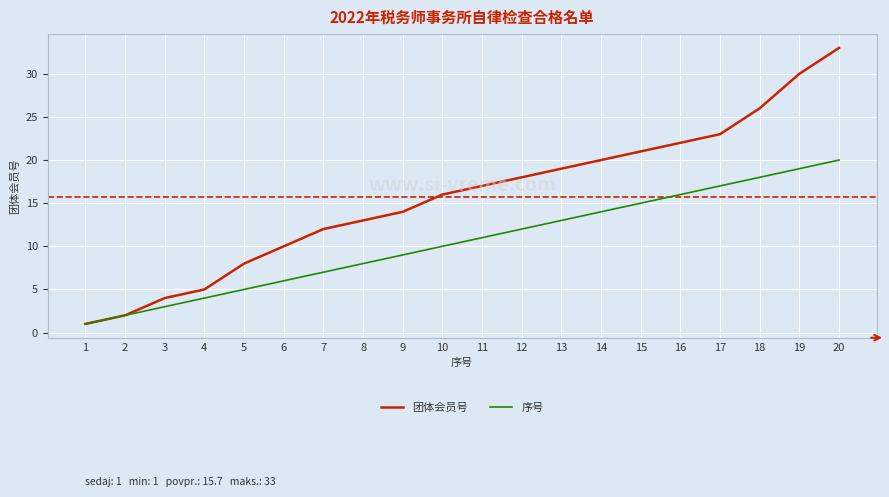

At which label does 序号 reach its minimum?

1